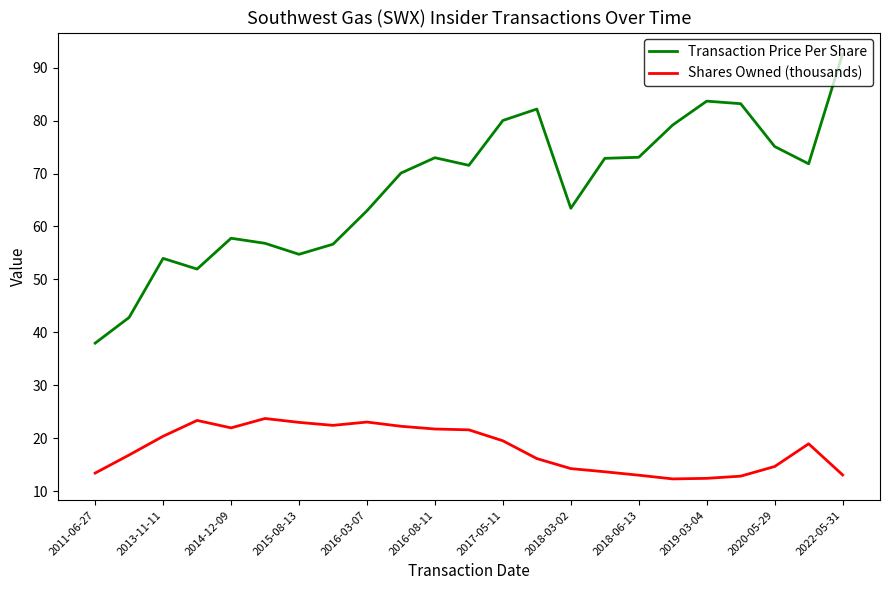

What is the sum of all Transaction Price Per Share values?

1547.4